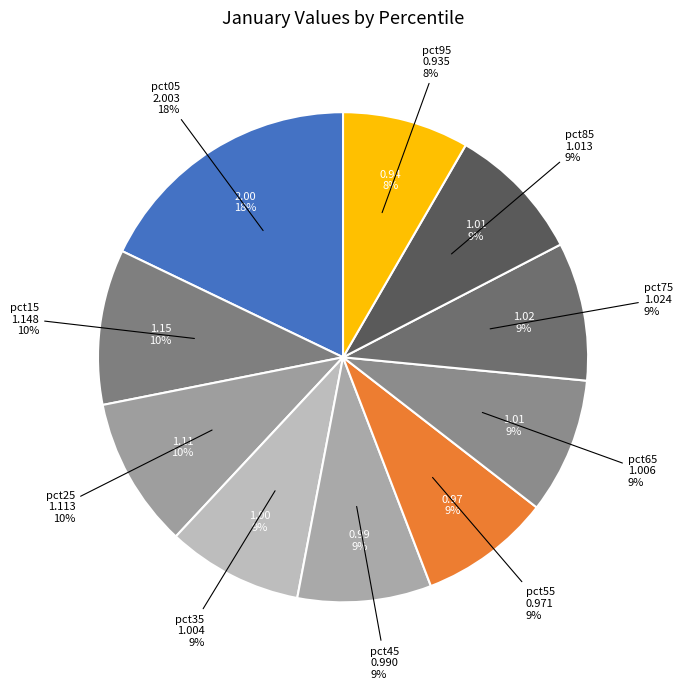

Which category has the smallest portion of the pie?

pct95